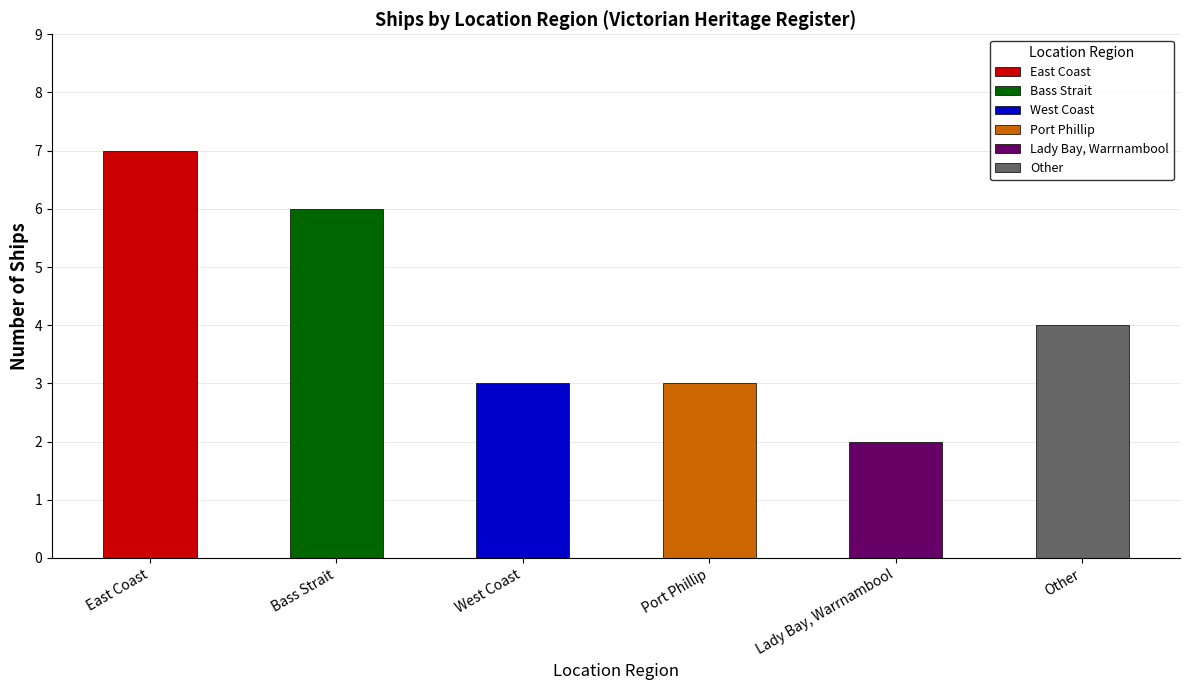

Reading left to right, extract all data points from this chart.

7	6	3	3	2	4